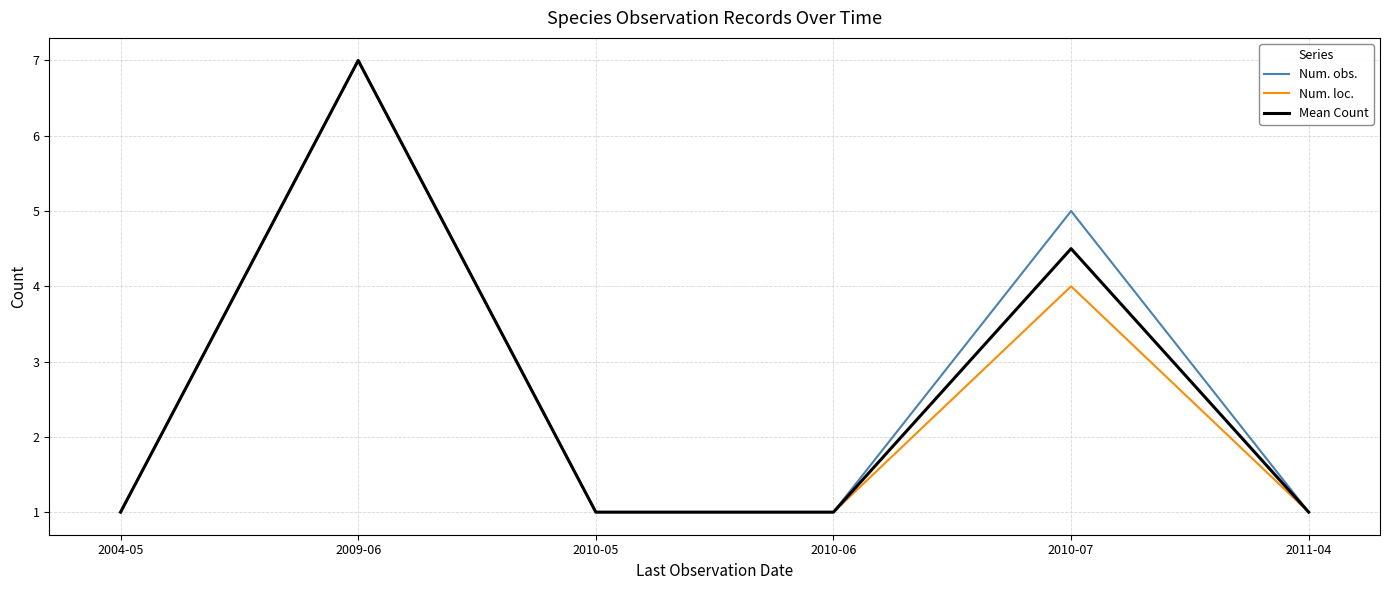

What is the difference between the second highest and minimum values in the Num. obs. series?

4.0